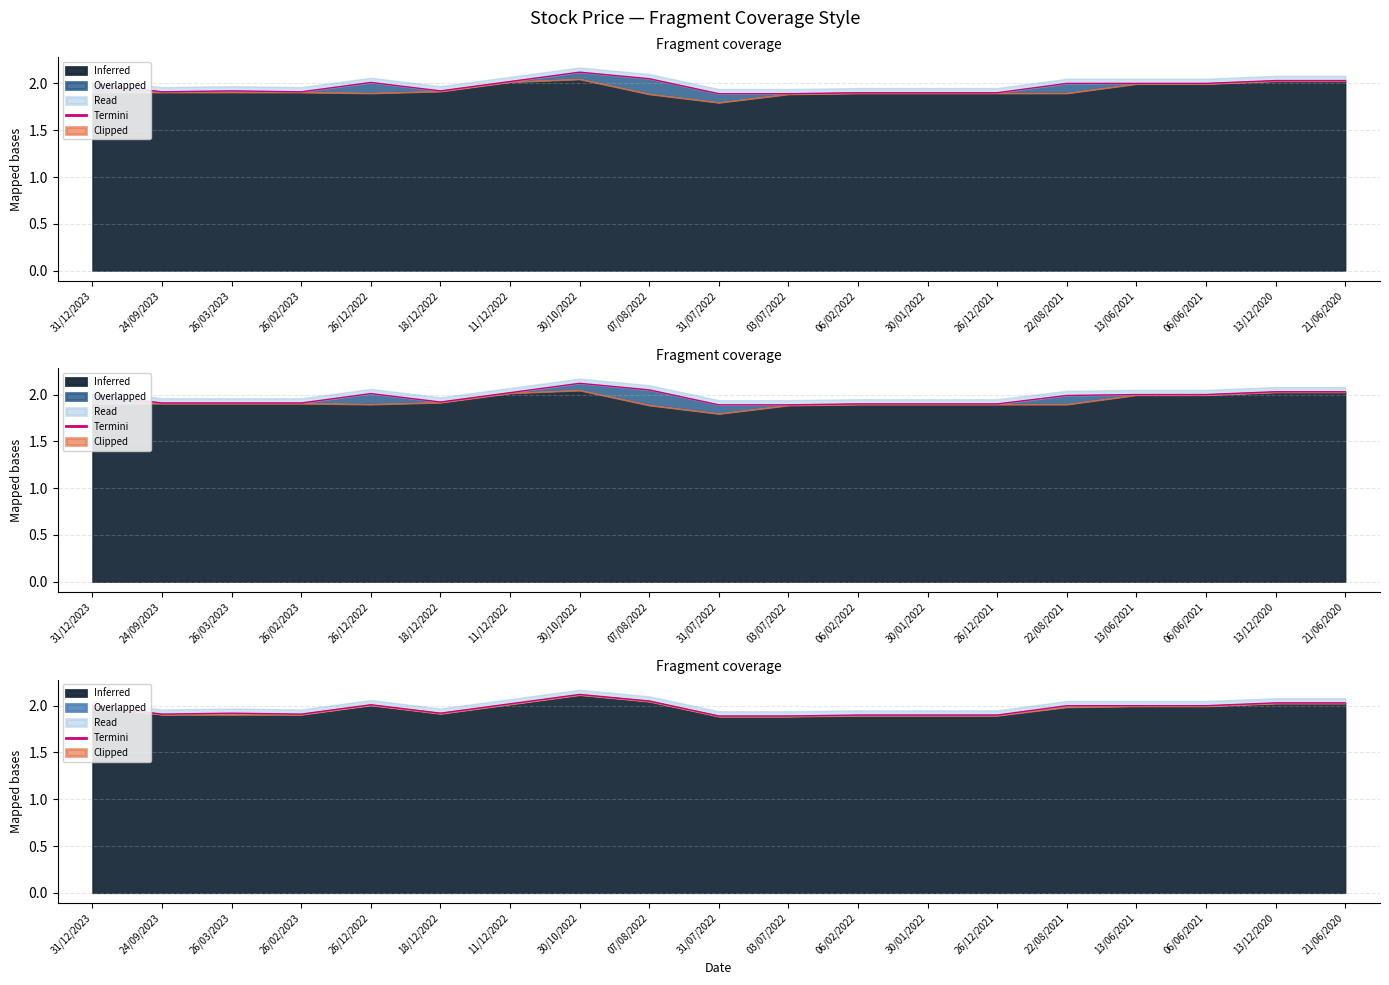

Where does the data first go above 2?

26/12/2022